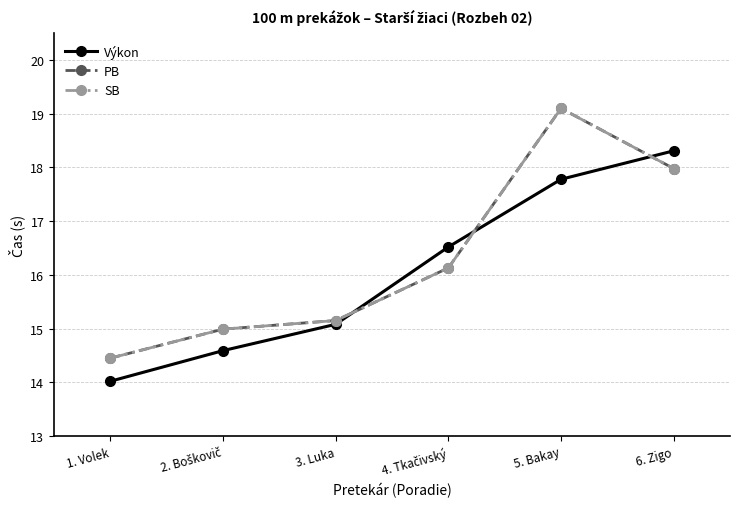

Read the PB value at 5. Bakay.

19.1